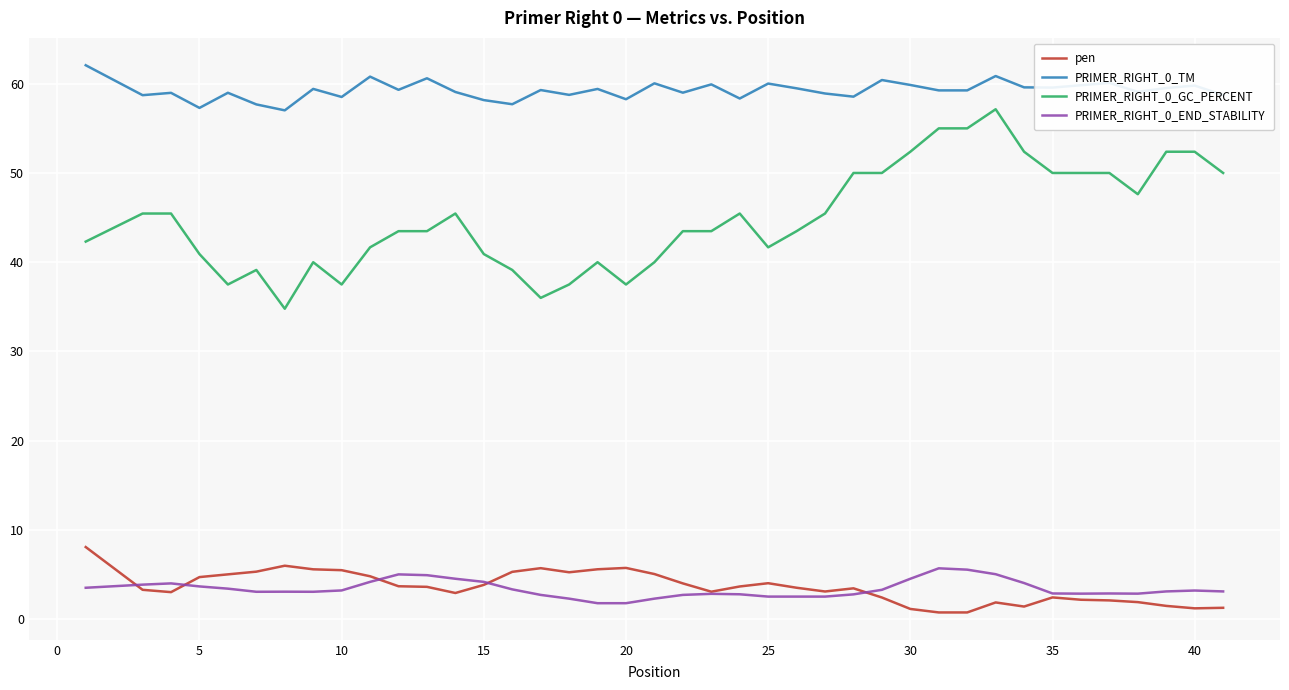

True or false: PRIMER_RIGHT_0_GC_PERCENT and PRIMER_RIGHT_0_END_STABILITY intersect in this chart.

False